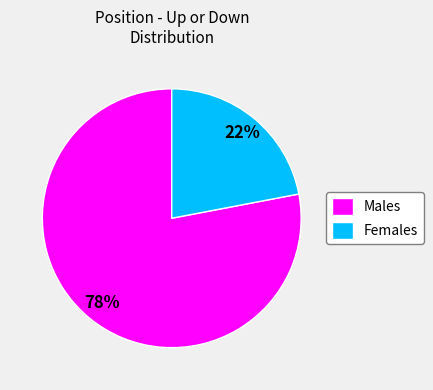

Which category accounts for the majority?

Males